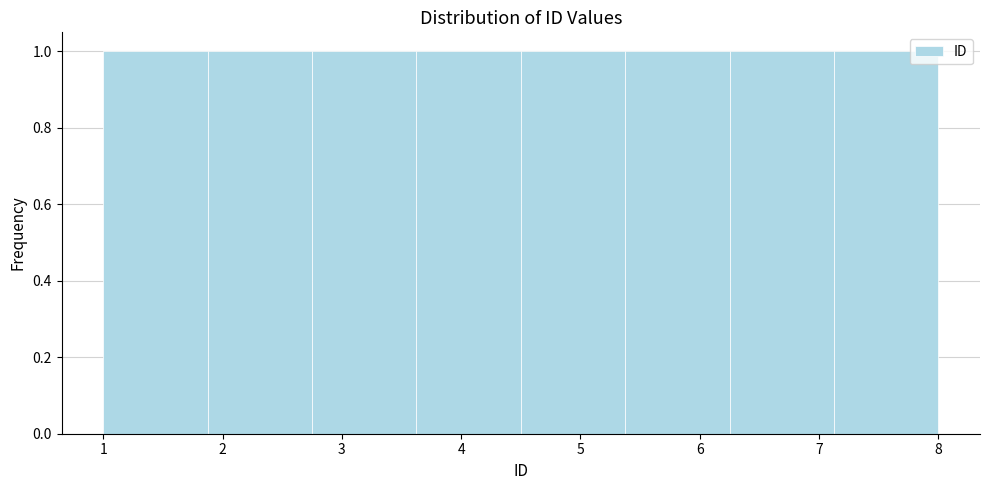

Reading left to right, transcribe this chart: for each bar, give the range it covers on the x-axis and its height. Neither the bar edges nor the heights are printed on the chart, so give them approximately, as read against the axes.

1.0 to 1.9: 1
1.9 to 2.8: 1
2.8 to 3.6: 1
3.6 to 4.5: 1
4.5 to 5.4: 1
5.4 to 6.3: 1
6.3 to 7.1: 1
7.1 to 8.0: 1